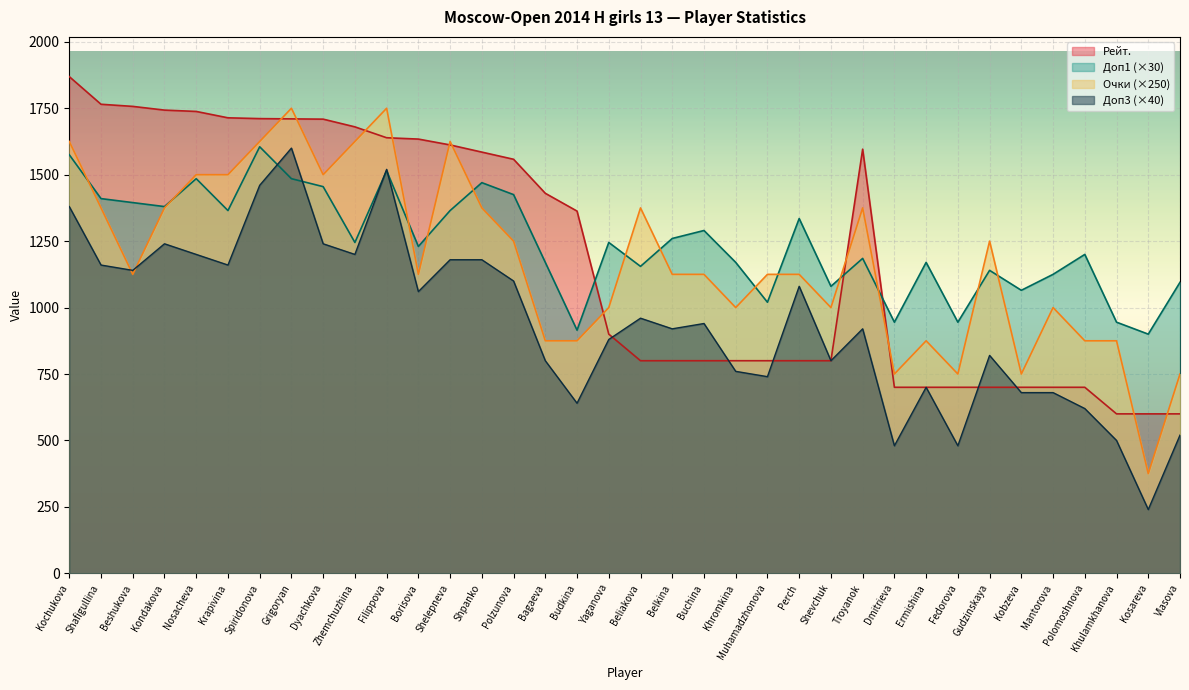

Where is the first local minimum for Очки?

Beshukova